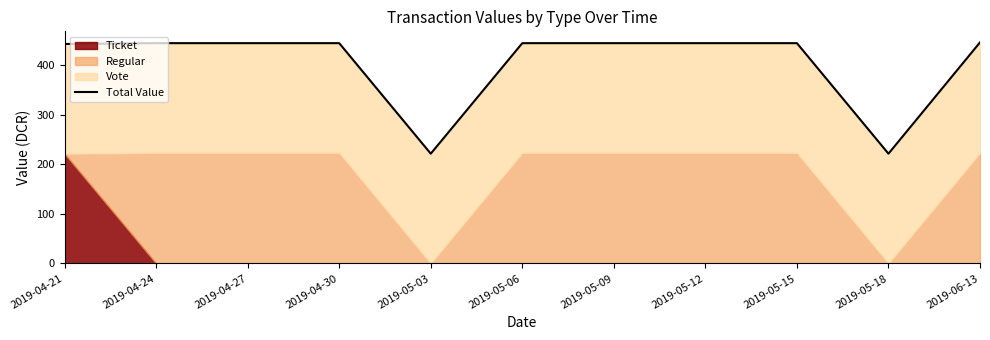

At which label does the data first exceed 444?

2019-04-24